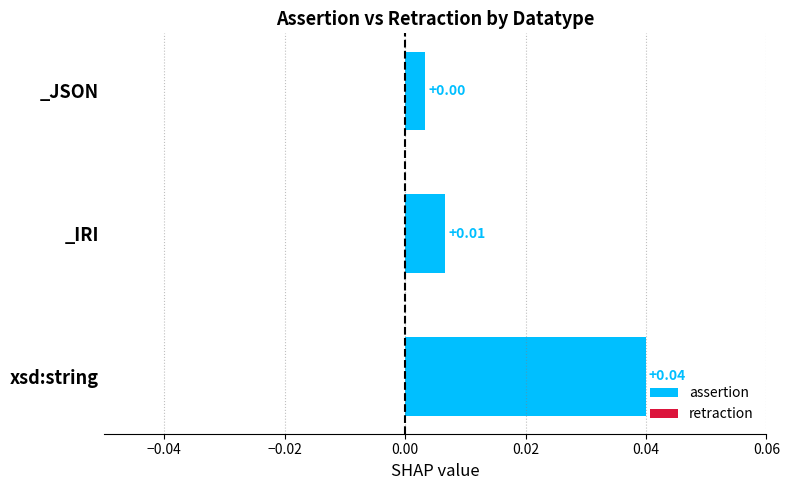

List the series in order of their peak value, lowest first.

retraction, assertion